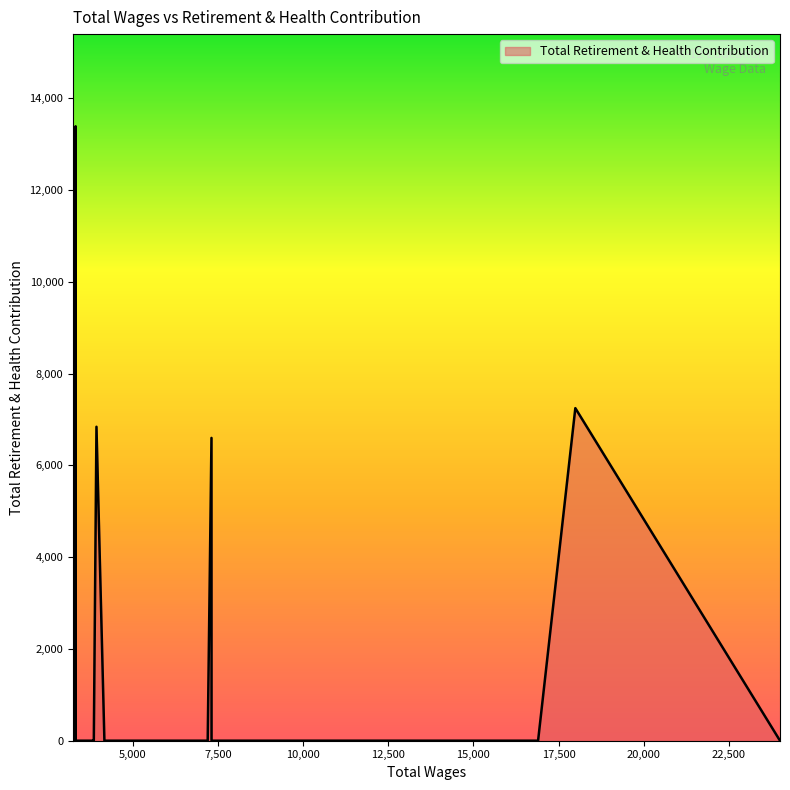

What is the difference between the maximum and minimum values?

13391